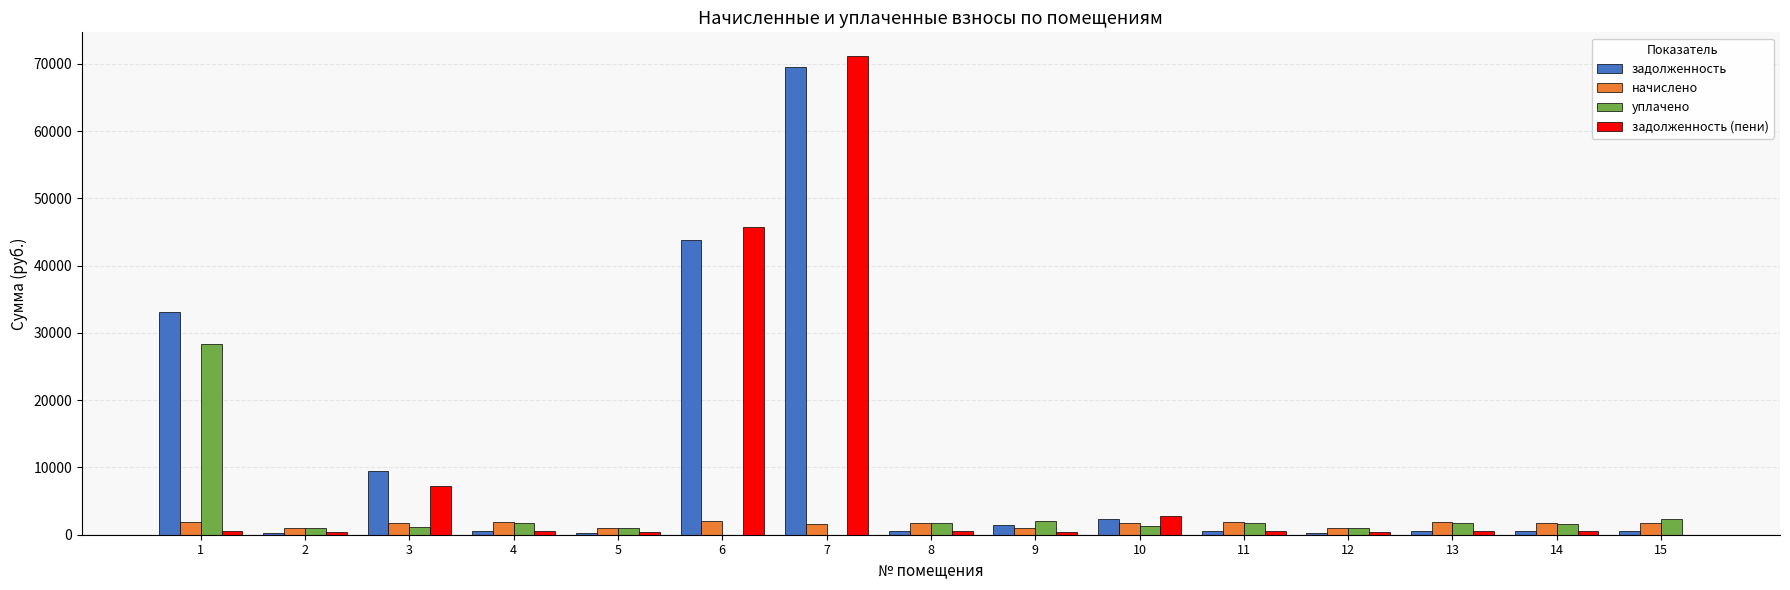

At which category is the sum across all series the highest?

7